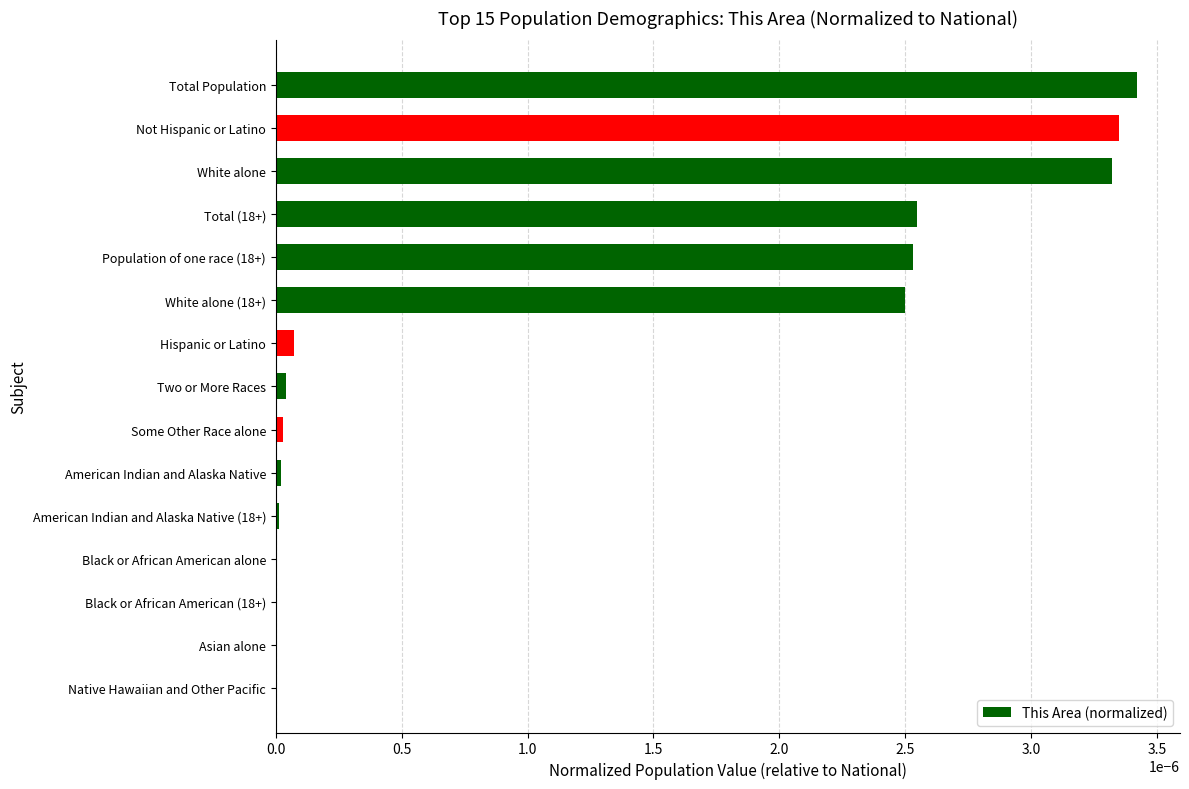

How many distinct data groups are displayed?

1